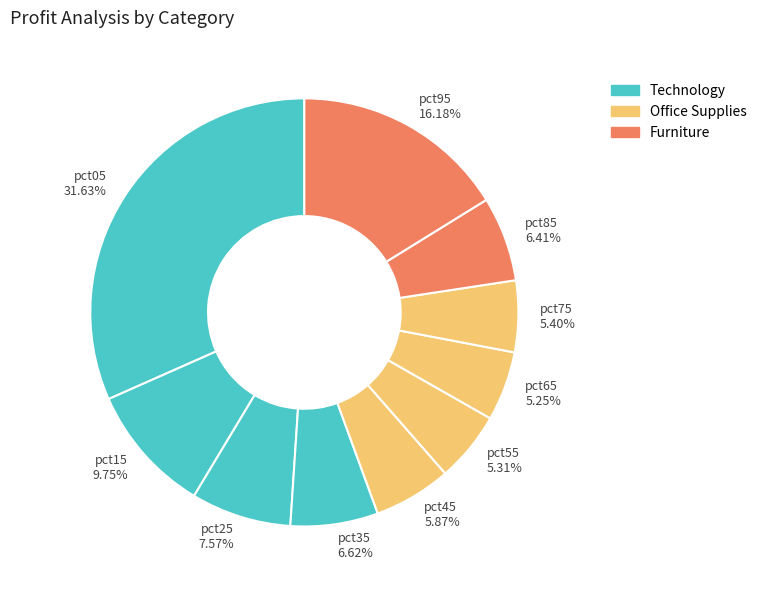

Which slice is the largest?

pct05